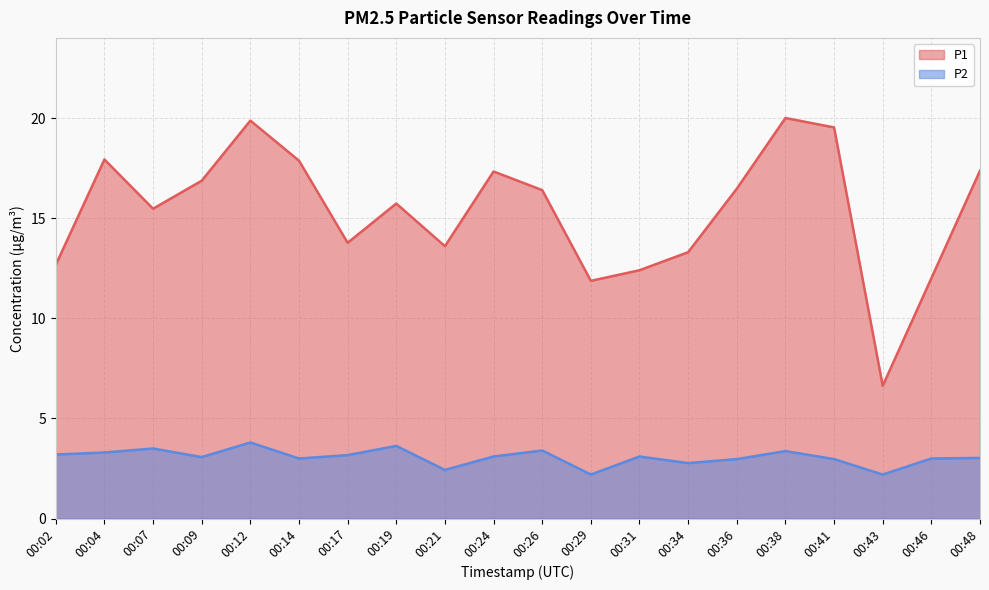

Reading left to right, transcribe all the data shown in this chart.

P1: 00:02=12.7	00:04=17.9	00:07=15.5	00:09=16.9	00:12=19.9	00:14=17.9	00:17=13.8	00:19=15.7	00:21=13.6	00:24=17.3	00:26=16.4	00:29=11.9	00:31=12.4	00:34=13.3	00:36=16.5	00:38=20.0	00:41=19.5	00:43=6.6	00:46=12.0	00:48=17.4
P2: 00:02=3.2	00:04=3.3	00:07=3.5	00:09=3.1	00:12=3.8	00:14=3.0	00:17=3.2	00:19=3.6	00:21=2.4	00:24=3.1	00:26=3.4	00:29=2.2	00:31=3.1	00:34=2.8	00:36=3.0	00:38=3.4	00:41=3.0	00:43=2.2	00:46=3.0	00:48=3.0